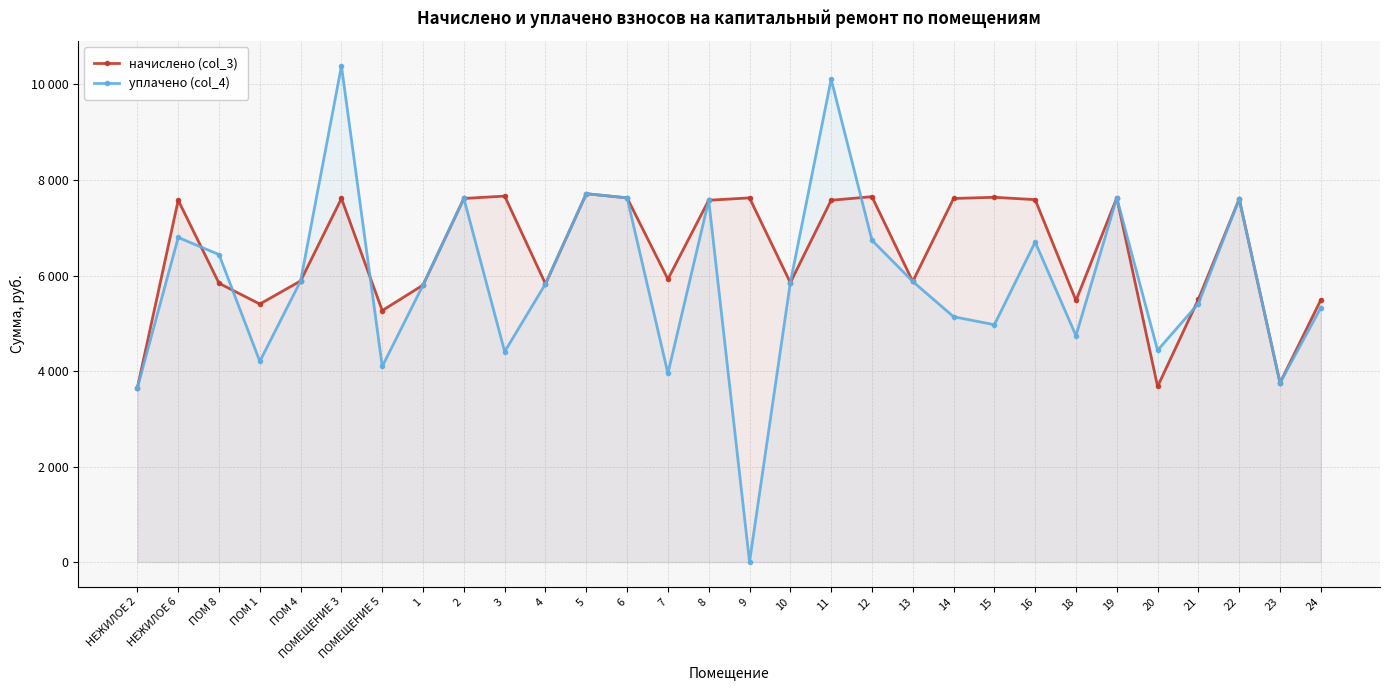

Which label corresponds to the largest value in the chart?

ПОМЕЩЕНИЕ 3